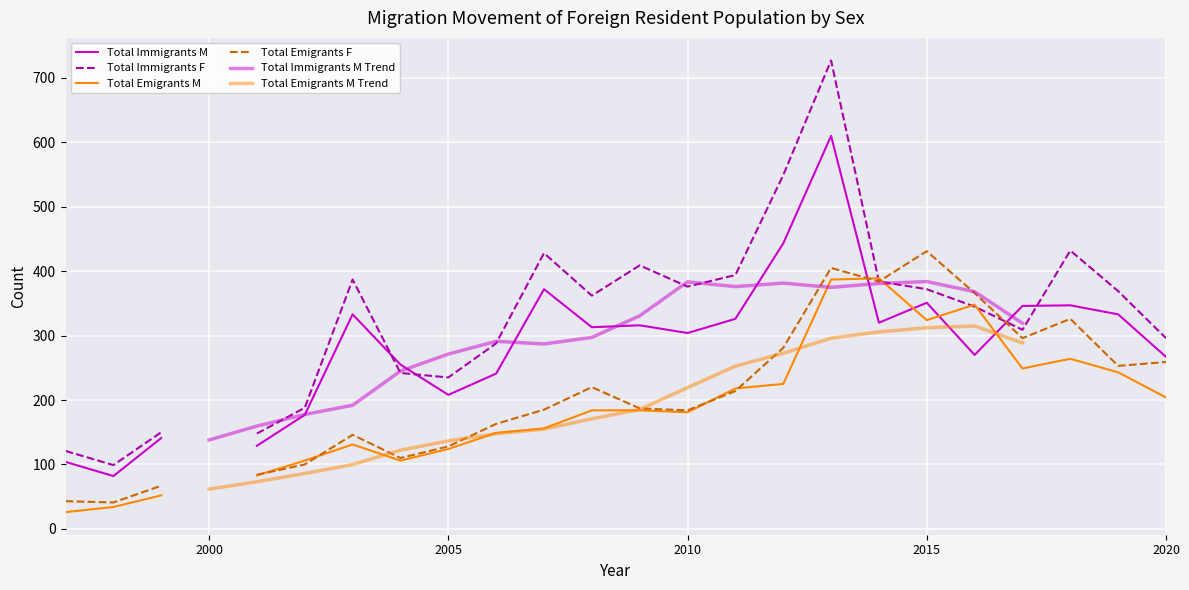

What is the maximum value for Total Immigrants F?

727